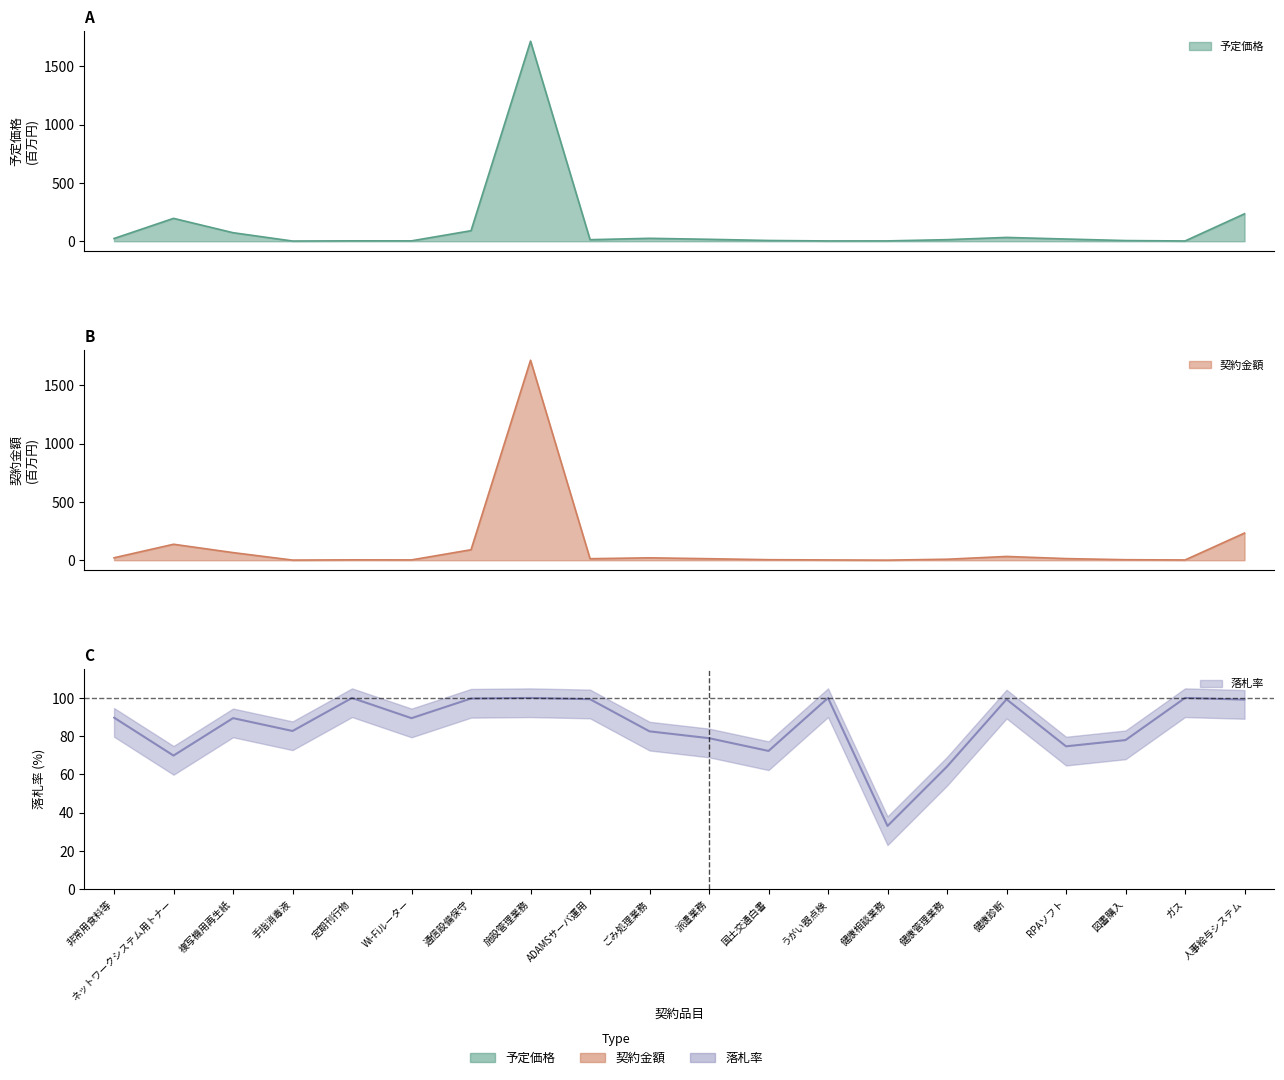

Is it true that 予定価格 equals 5.9 at 図書購入?

True